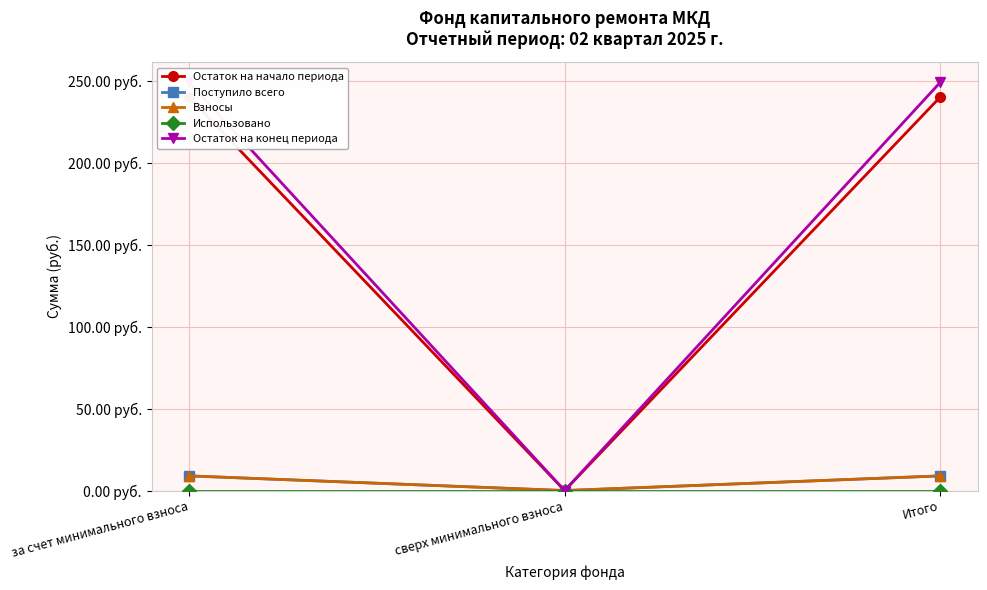

How many lines are shown in the chart?

5